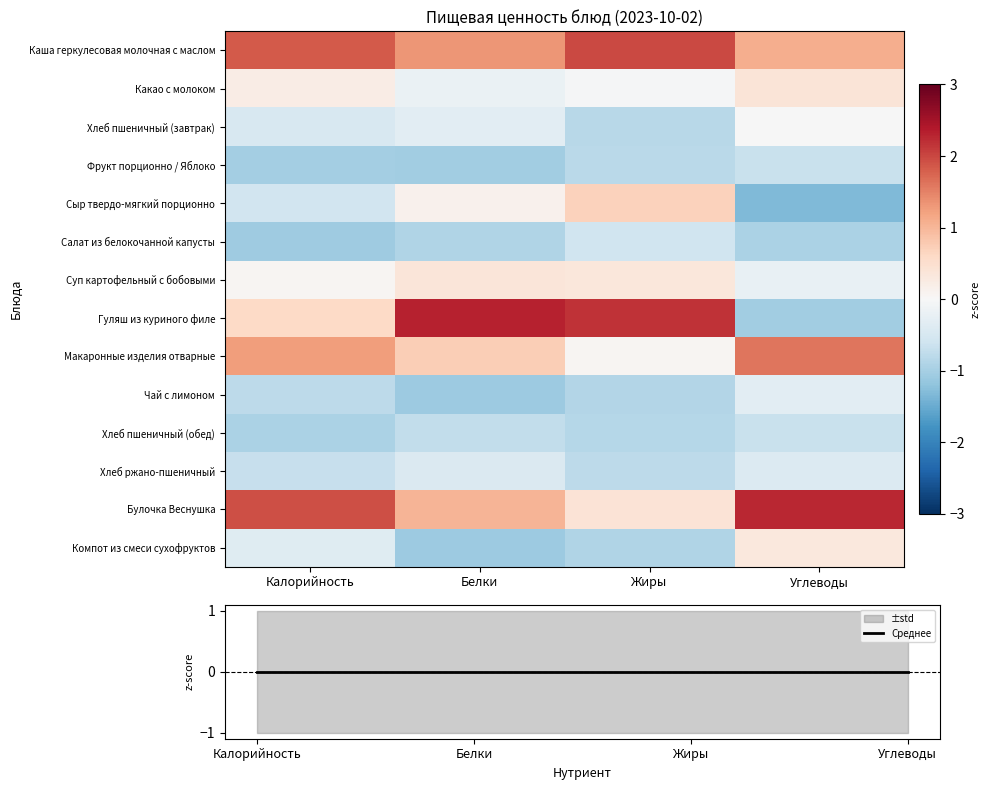

True or false: Среднее has a value of 0.0 at Белки.

False